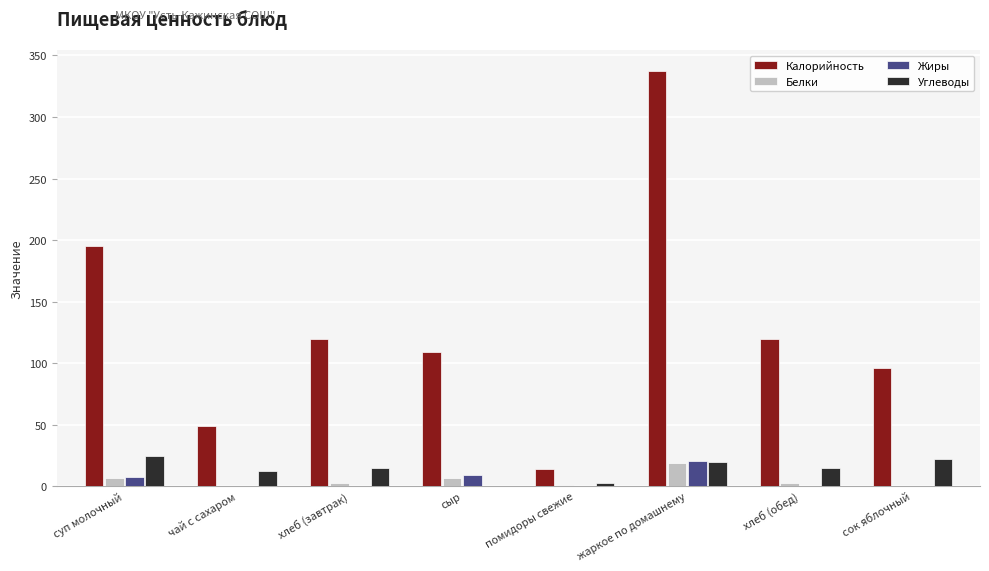

Which series changed the most between суп молочный and сыр?

Калорийность